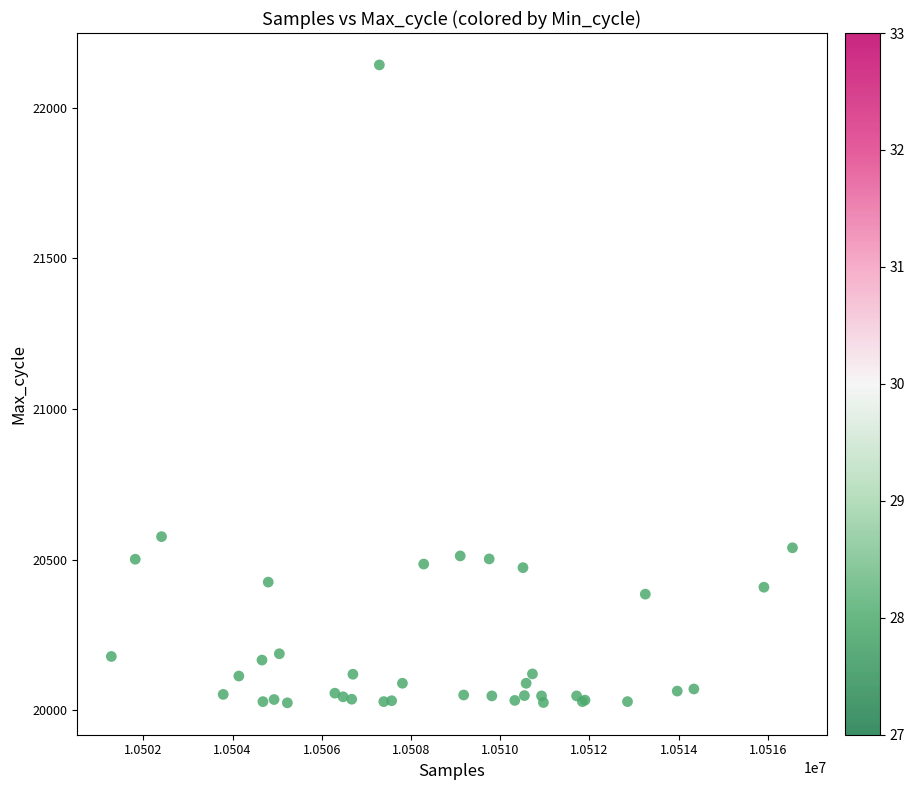

What Y value in the scatter plot is closest to 21083?

20576